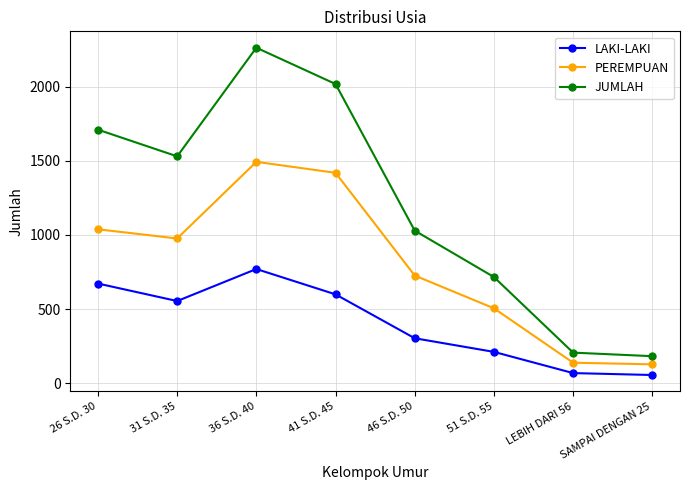

How many distinct data groups are displayed?

3